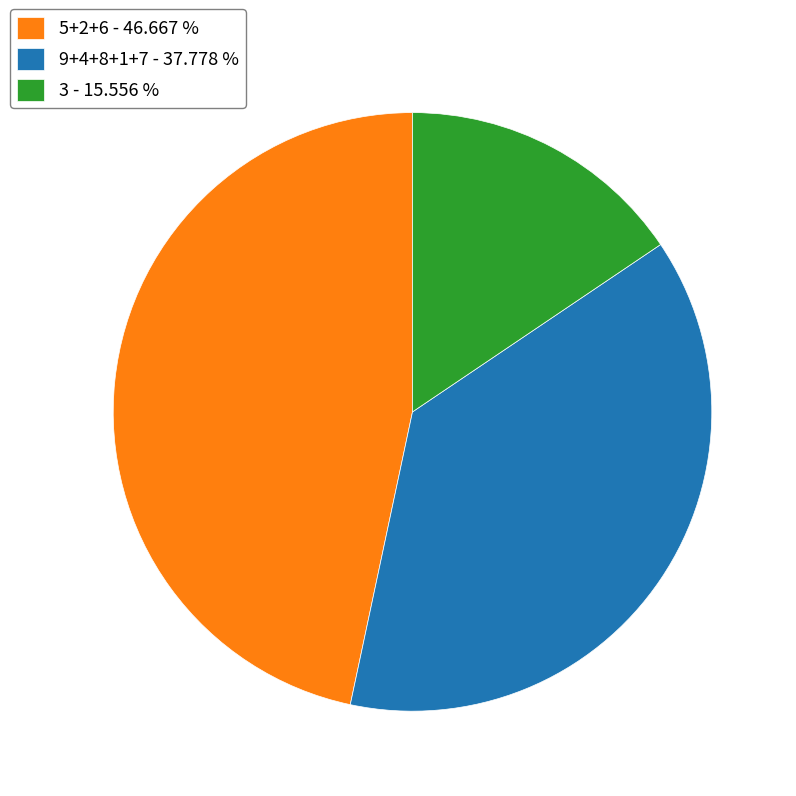

Which has a higher value, 9+4+8+1+7 - 37.778 % or 5+2+6 - 46.667 %?

5+2+6 - 46.667 %